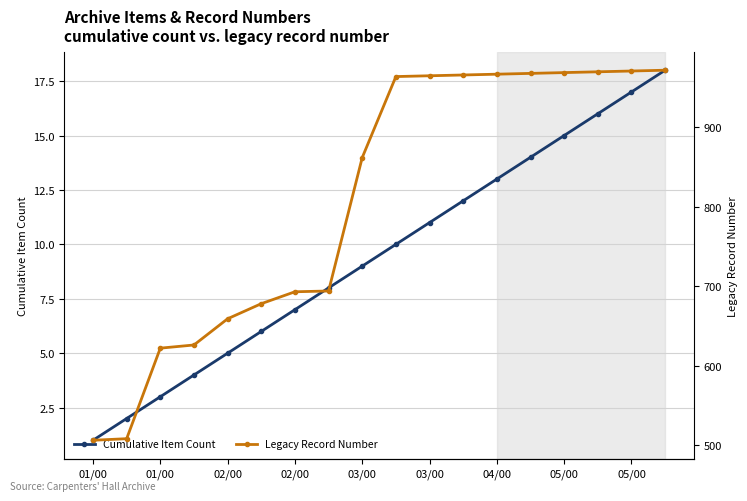

What is the average value of the Cumulative Item Count series?

10